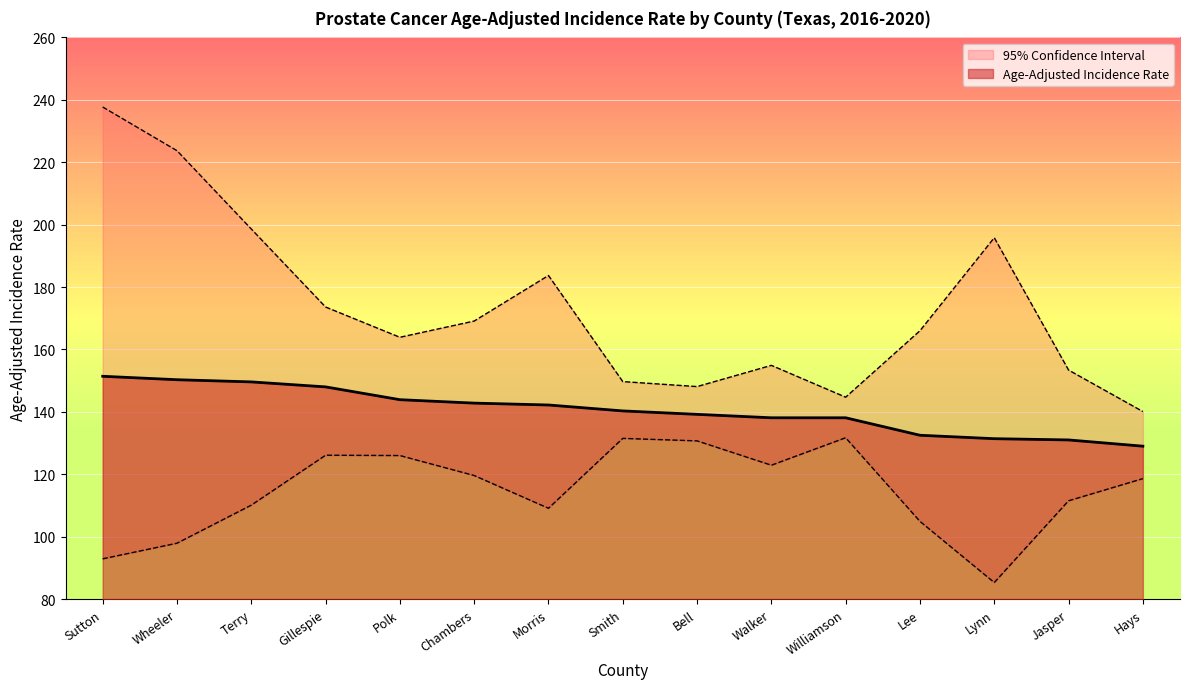

Which category has the highest value in the Age-Adjusted Incidence Rate series?

Sutton